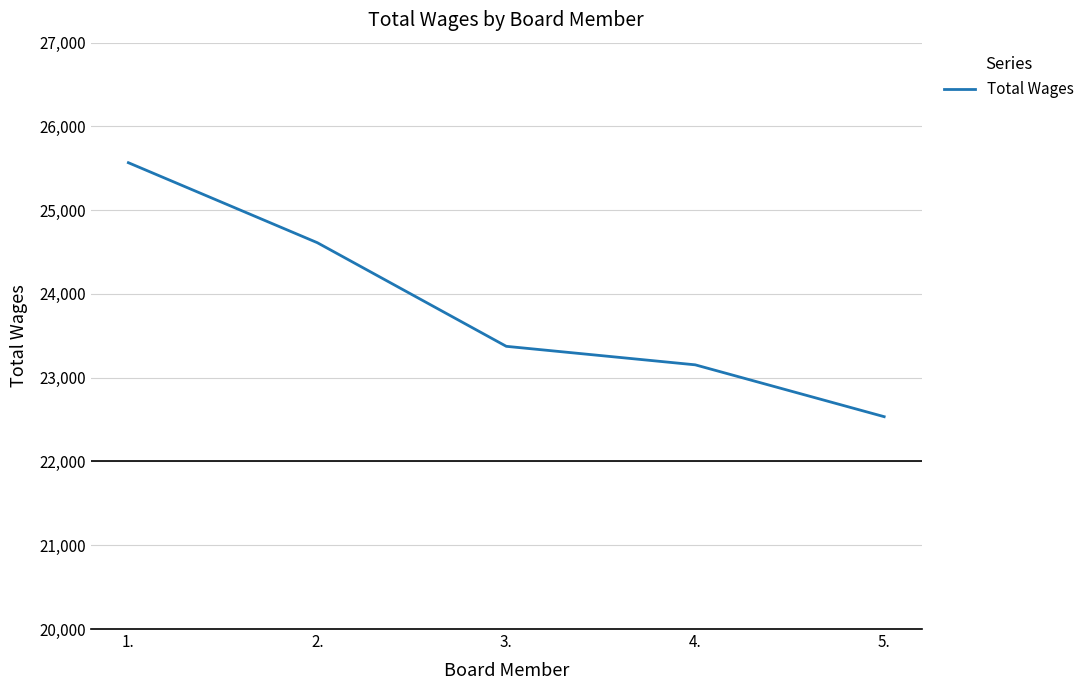

The value at 3. is 23375. True or false?

True